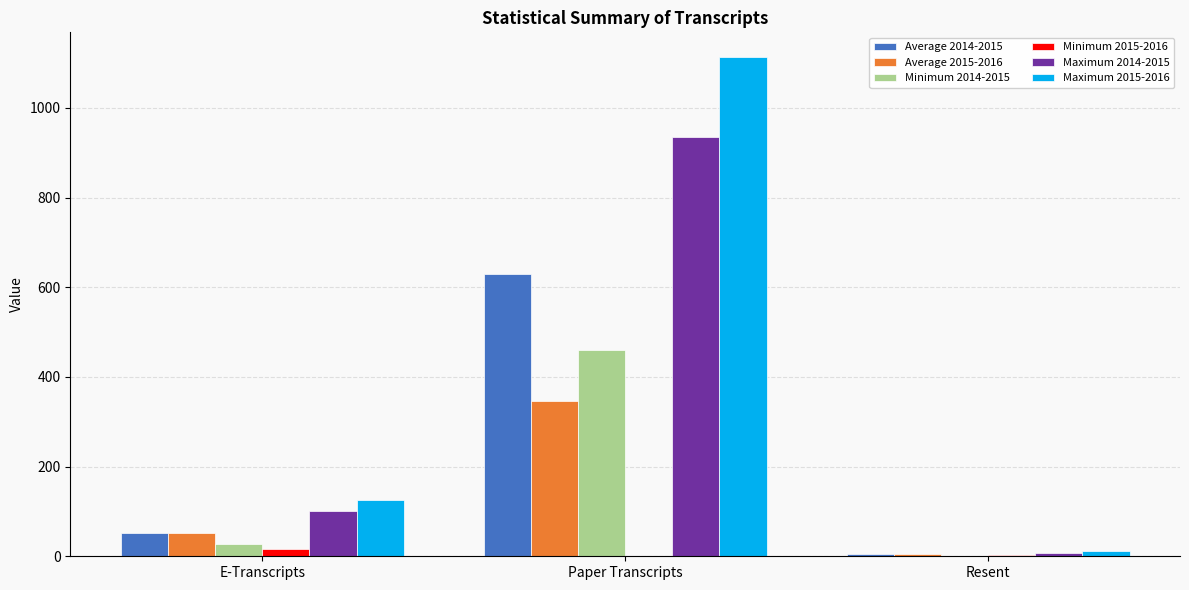

Where is Maximum 2015-2016 nearest to the value 562?

E-Transcripts